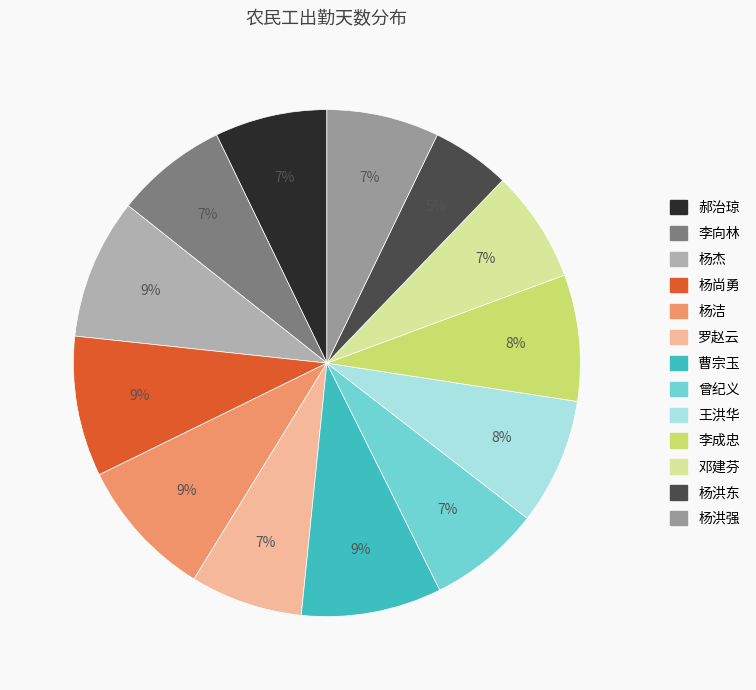

How many slices are in this pie chart?

13